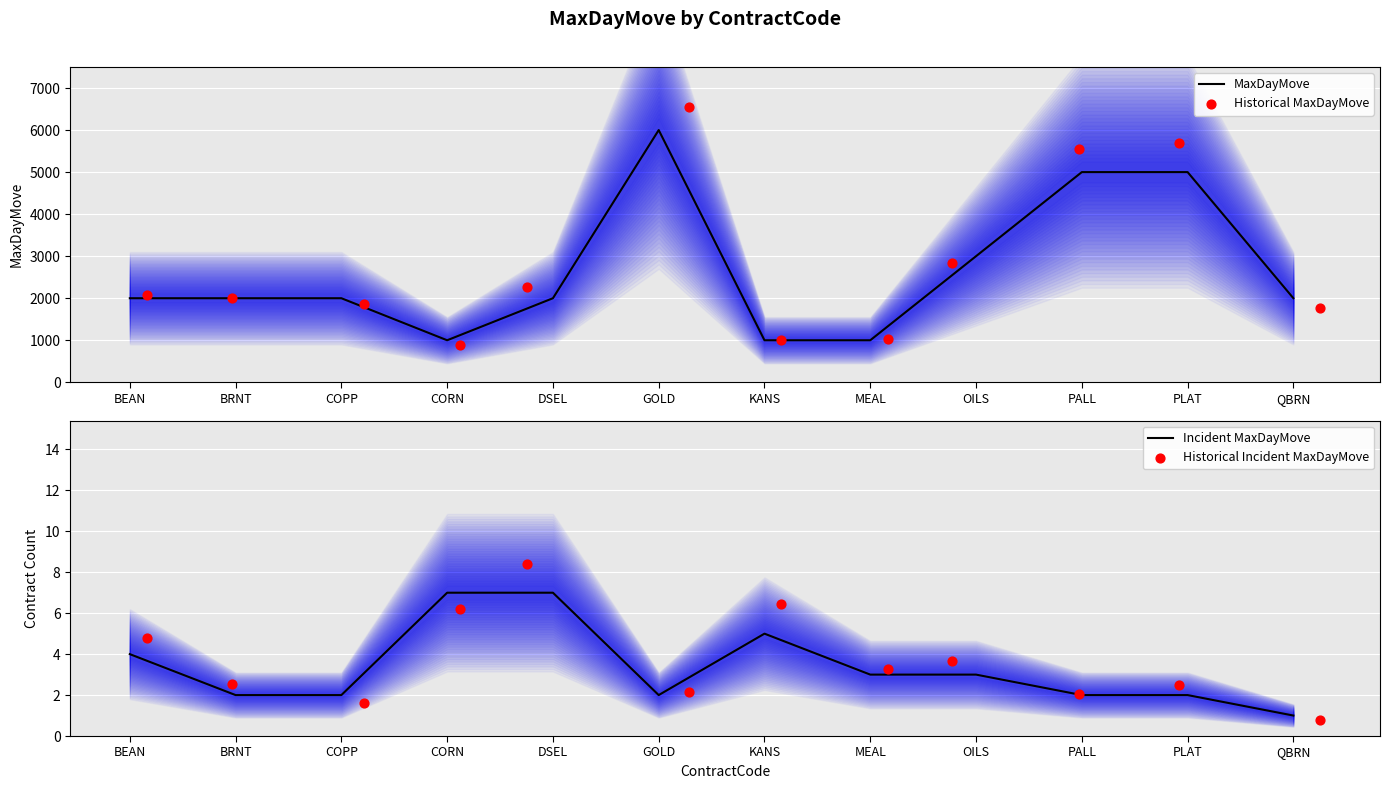

At how many categories does at least one series exceed 1979?

9